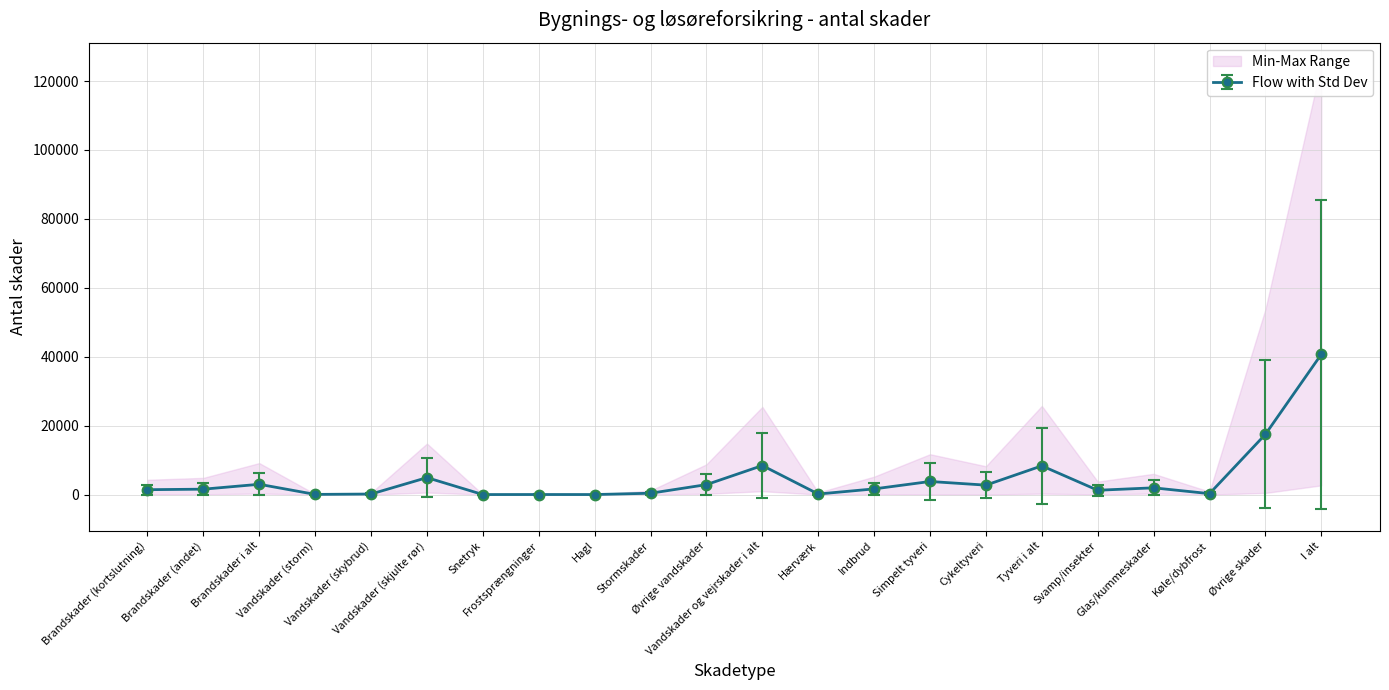

In Erhverv (Bygning), how many points are lower than both neighbors (excluding endpoints)?

6